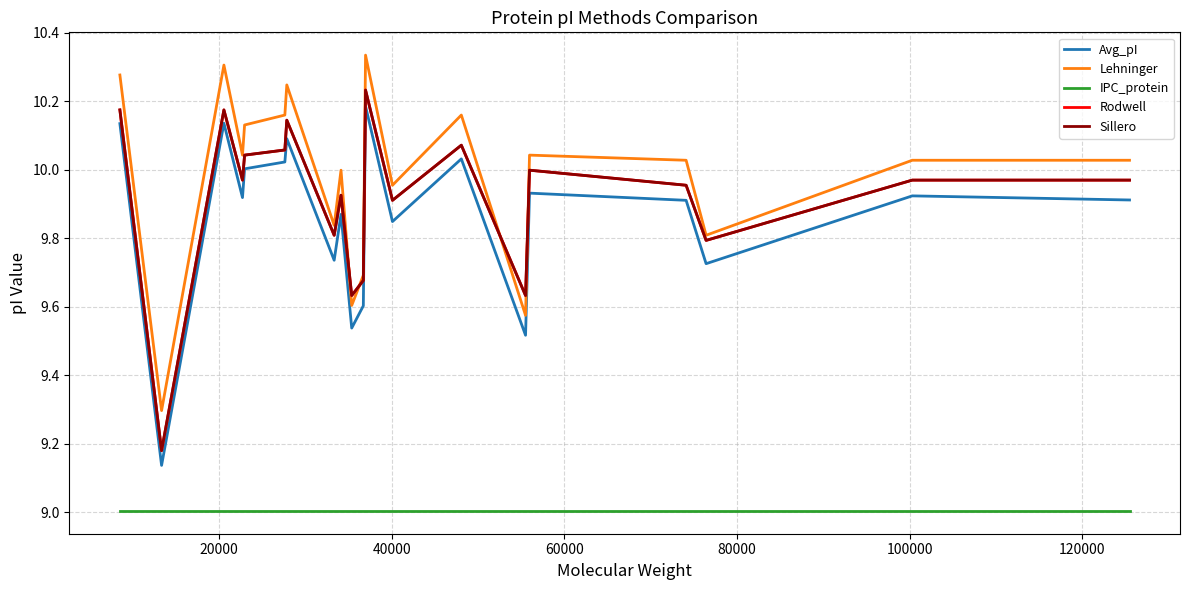

Which series has the largest range (max minus min)?

Rodwell